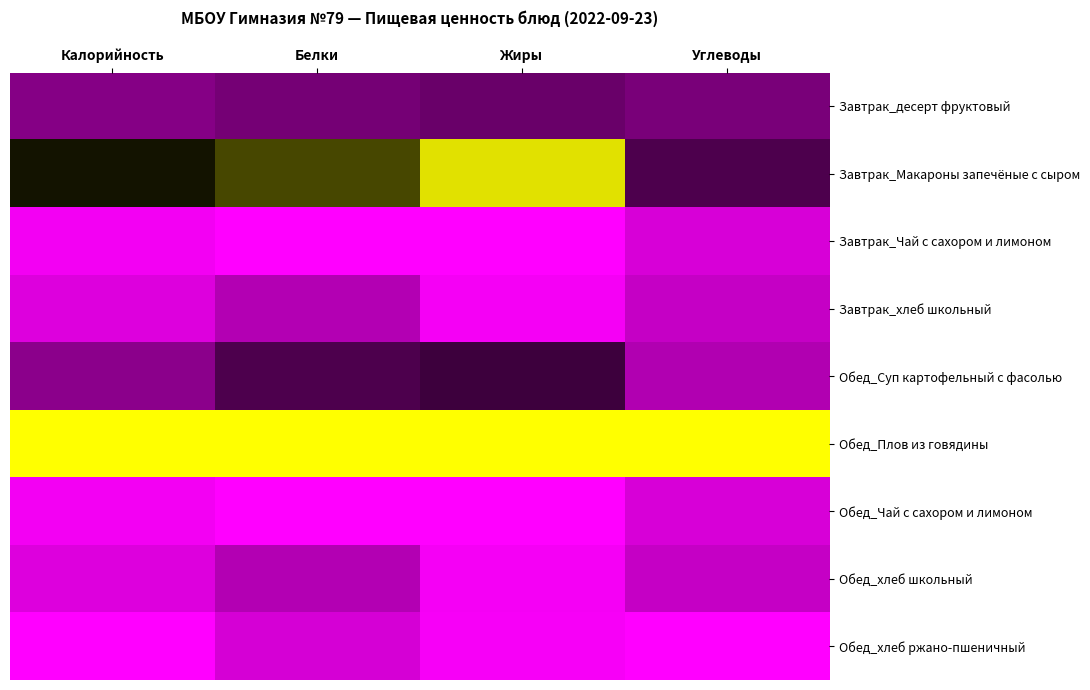

At which category is the sum across all series the highest?

Жиры